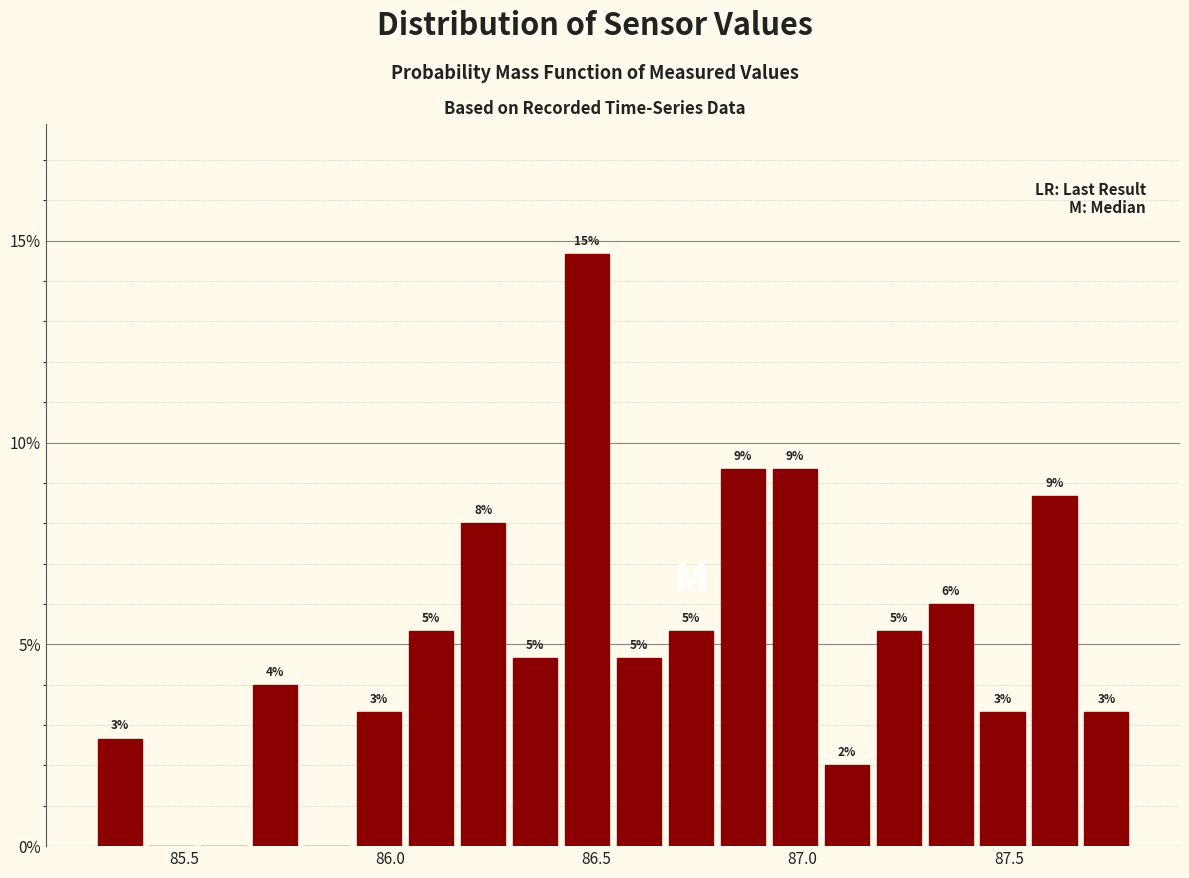

Around what value on the x-axis is the tallest bar? Give the approximate position of its centre, as read against the axis.

86.50